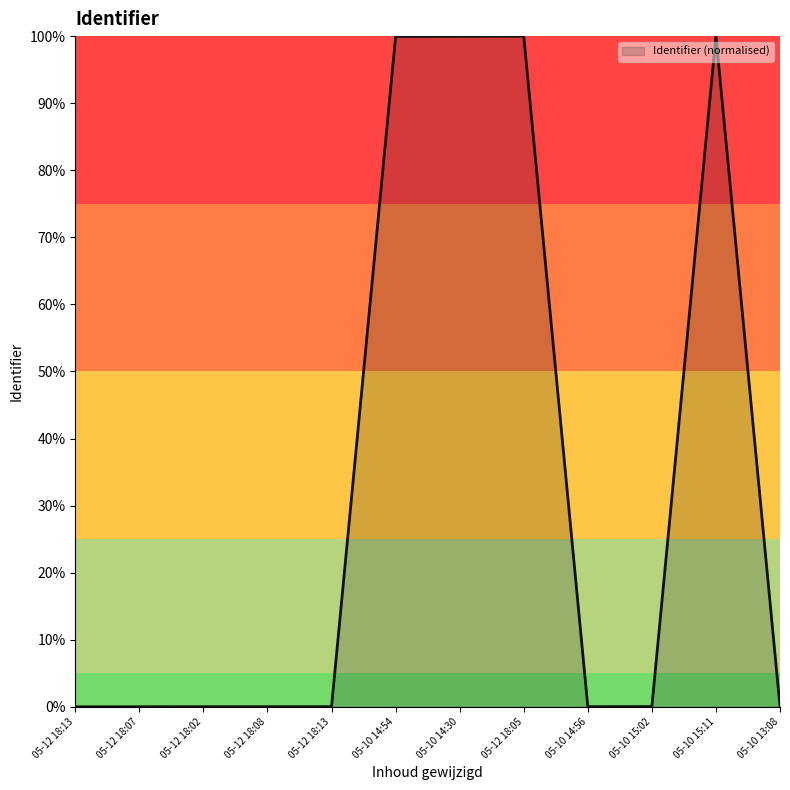

Does the chart have visible grid lines?

No